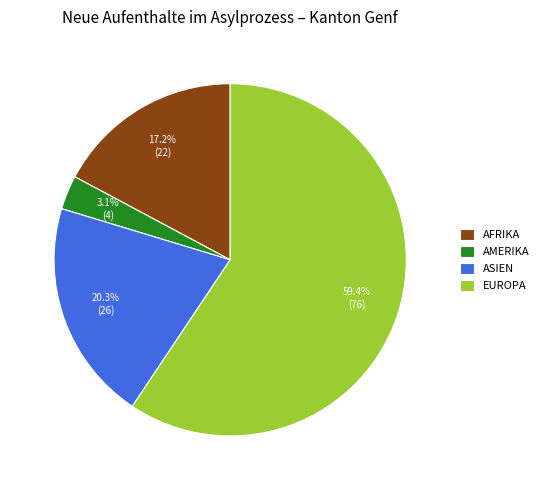

Combined, what portion of the pie is AMERIKA and AFRIKA?

20.3%